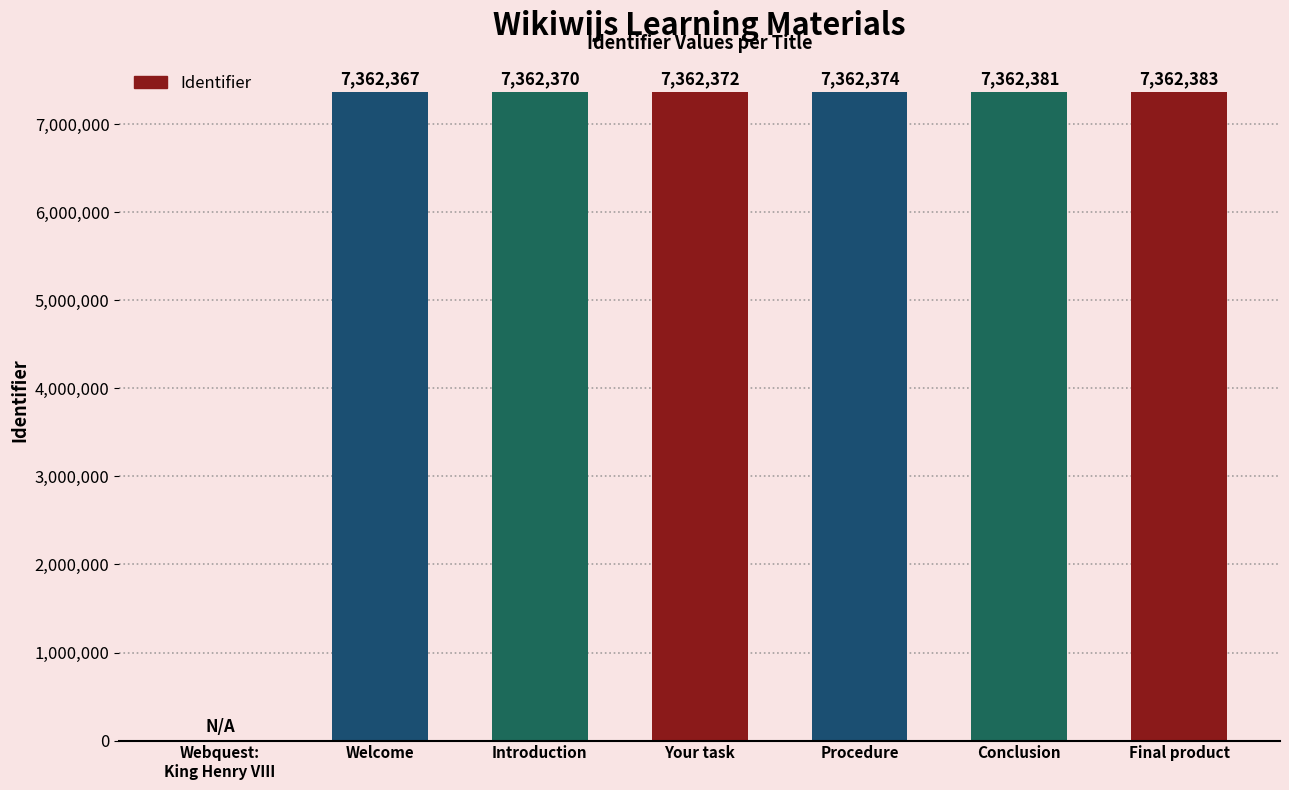

What is the sum of all values?

44174247